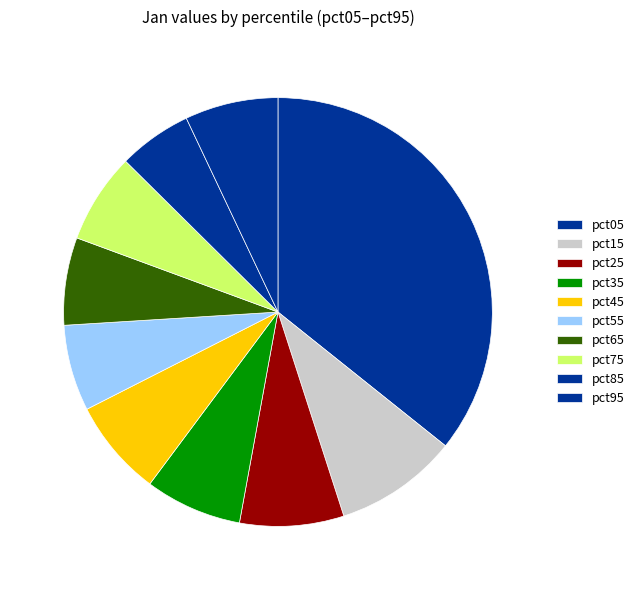

How many slices are in this pie chart?

10